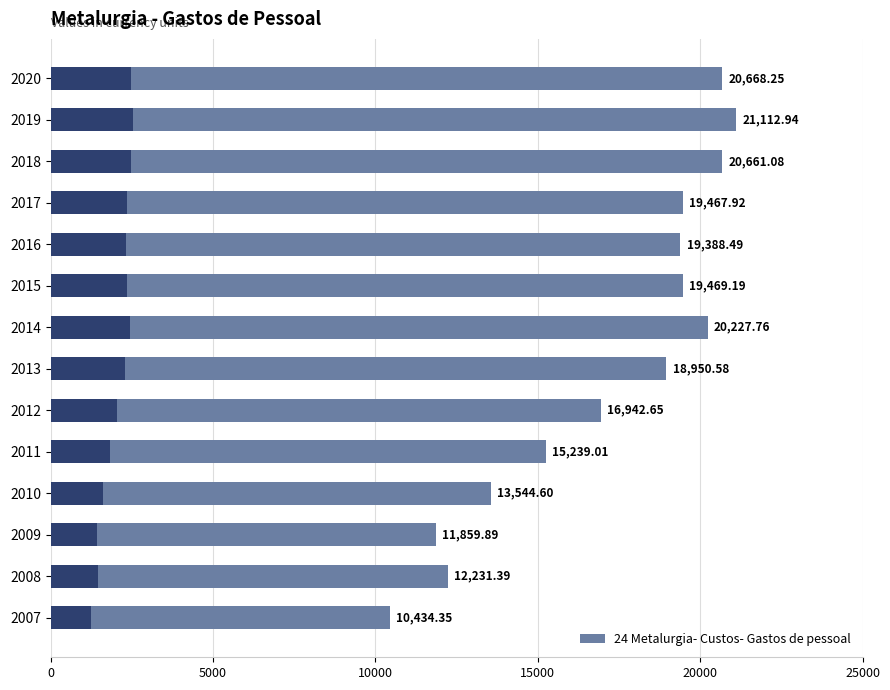

How many data points are less than 19388?

7